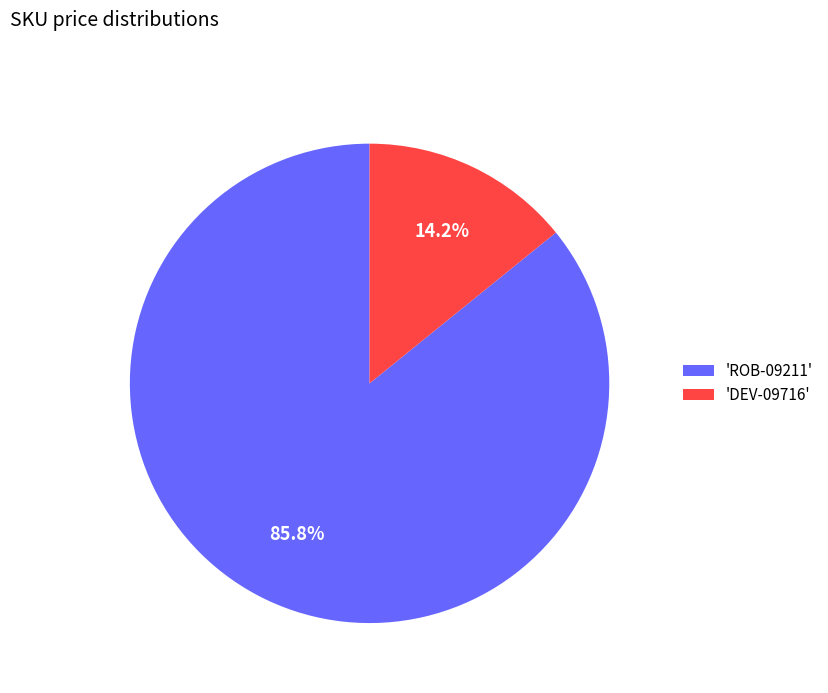

What percentage do 'ROB-09211' and 'DEV-09716' together represent?

100.0%